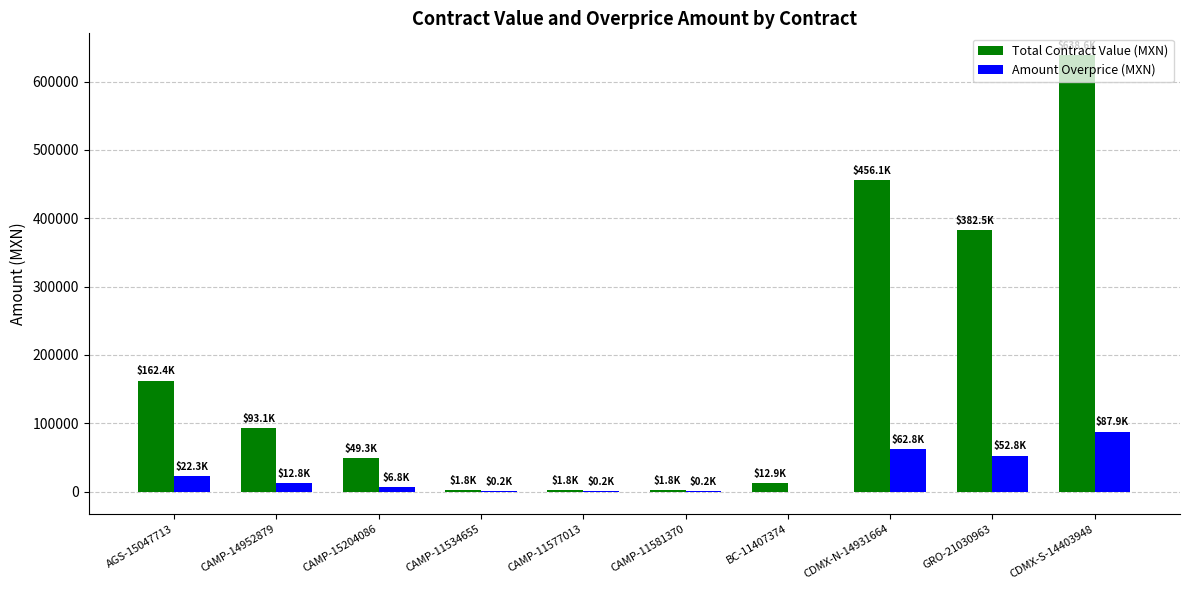

True or false: Total Contract Value (MXN) has a value of 1057352.4 at CDMX-S-14403948.

False